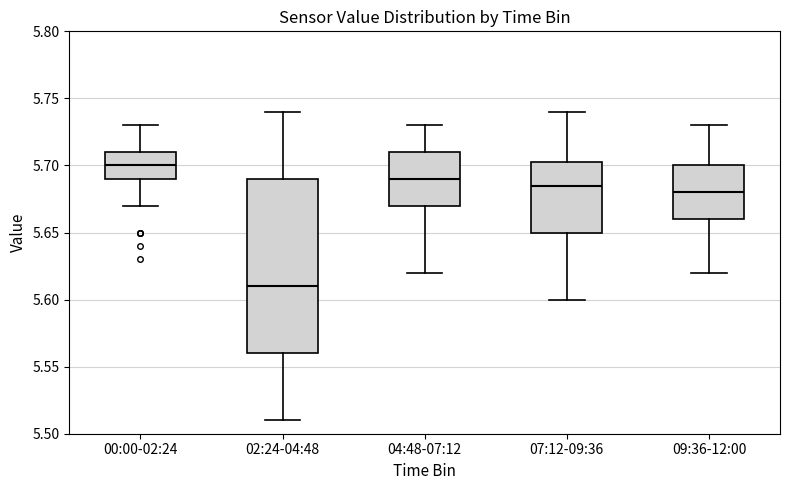

Which box has the highest median line?

00:00-02:24